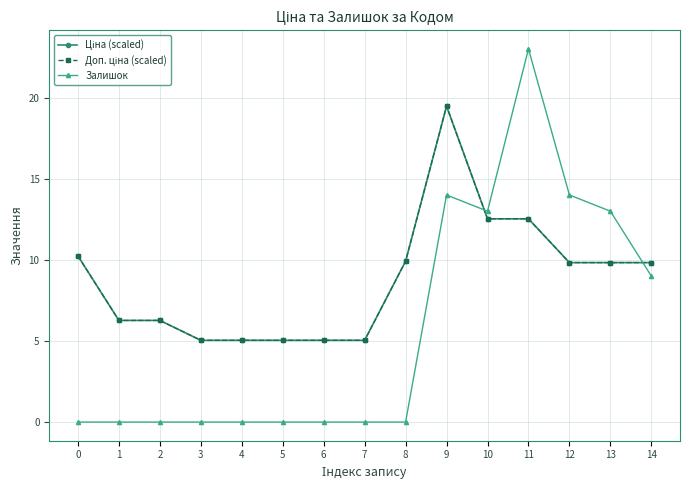

What is the difference between the maximum and minimum values in the Залишок series?

23.0